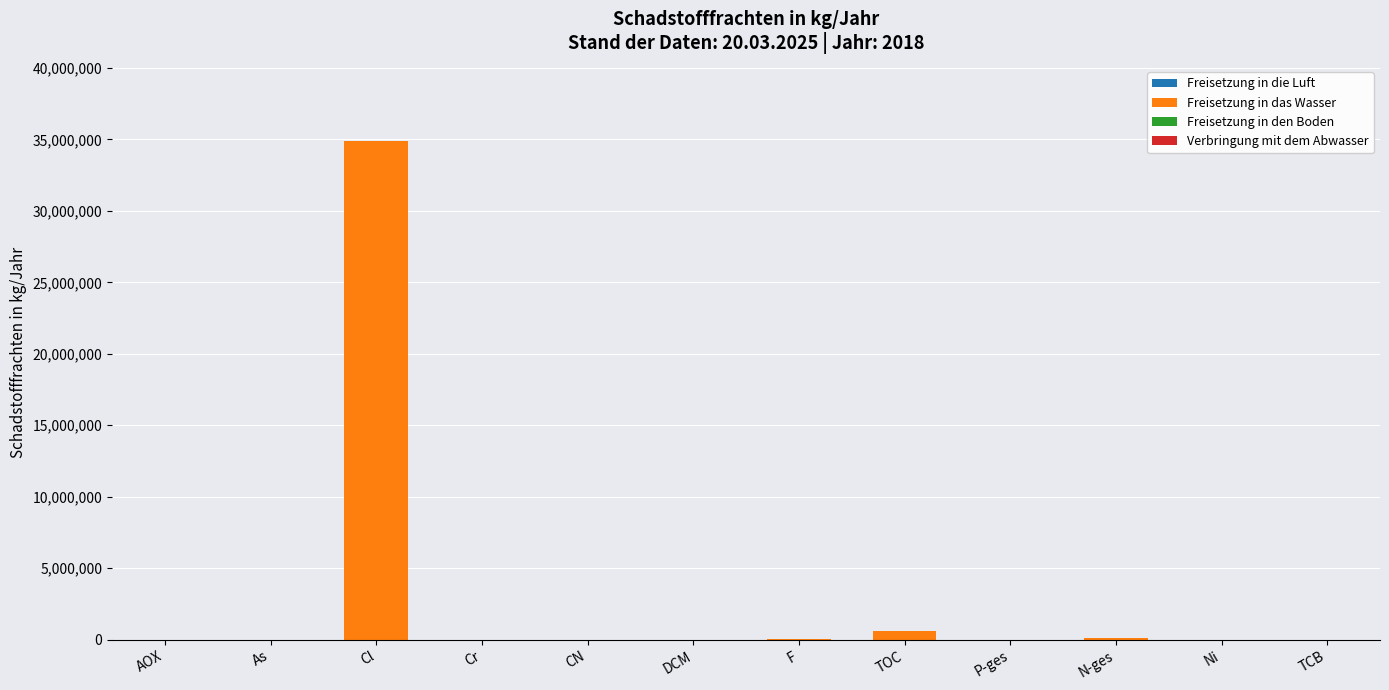

Between Cl and DCM, which is larger?

Cl